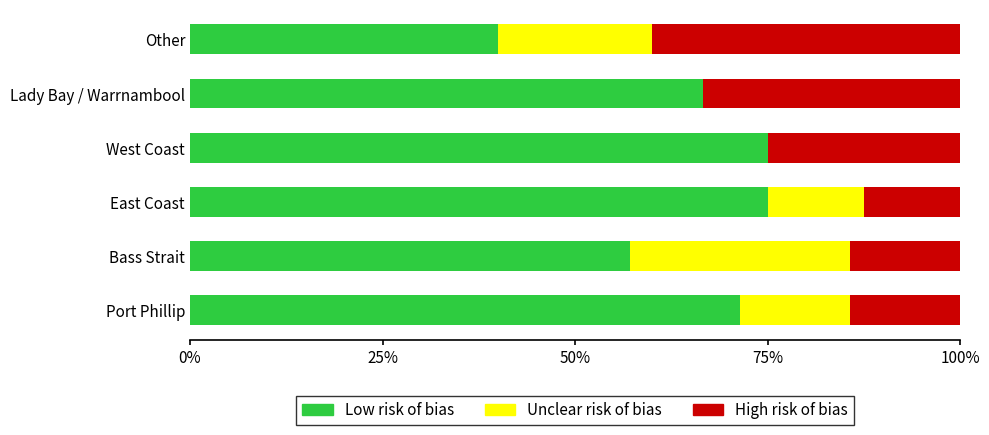

What is the total value across all series at Lady Bay / Warrnambool?

100.0